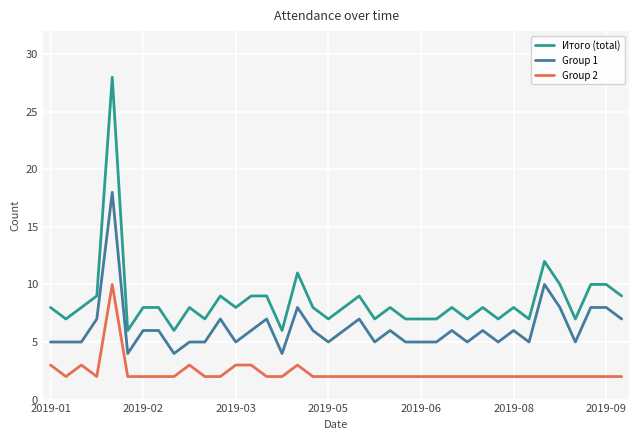

Which series has the largest total across all categories?

Итого (total)